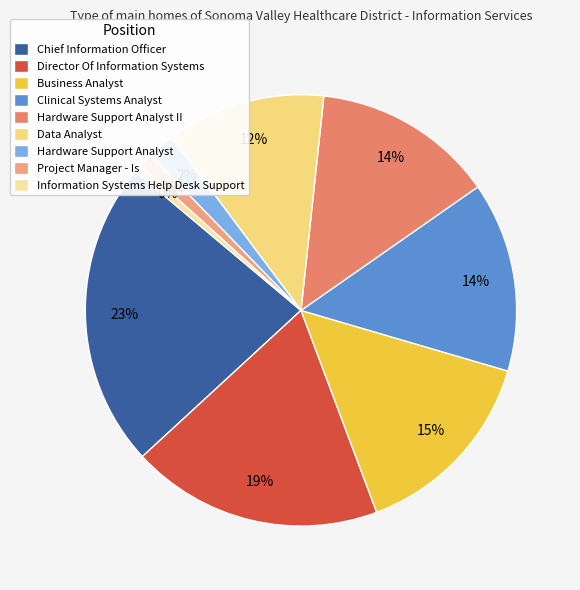

Approximately how many times larger is the value at Director Of Information Systems compared to Business Analyst?

1.3